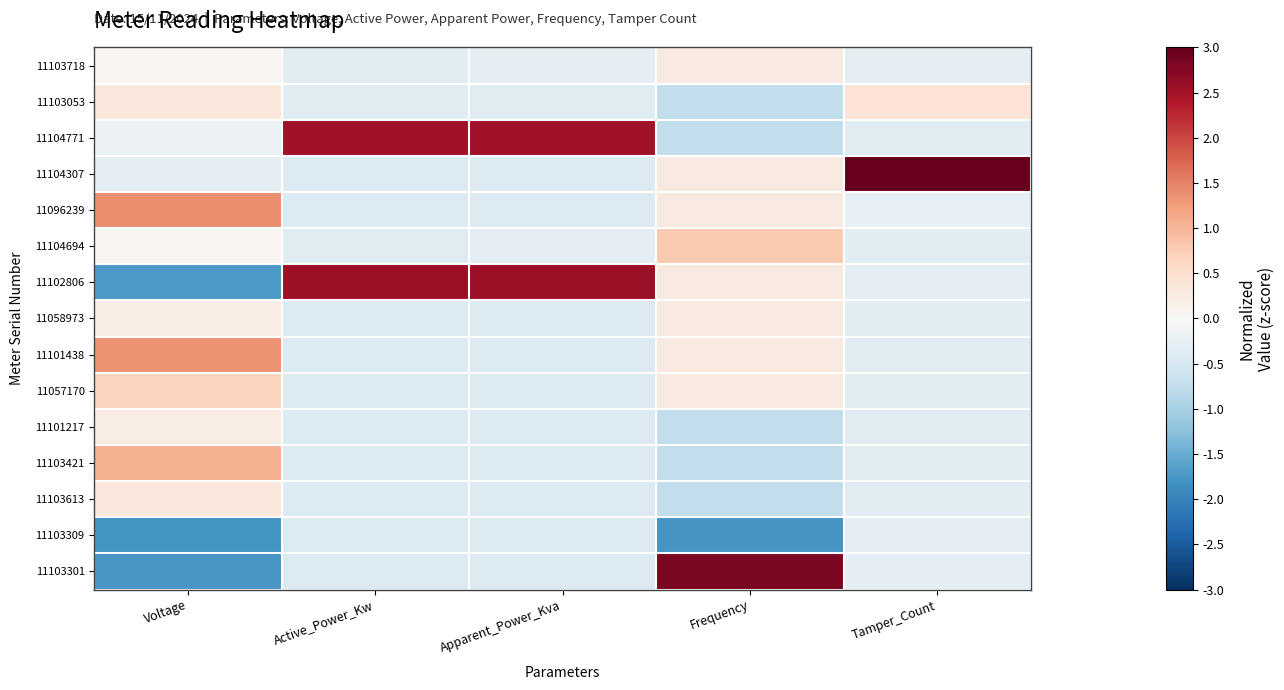

Which has a higher value, Active_Power_Kw or Tamper_Count?

Tamper_Count